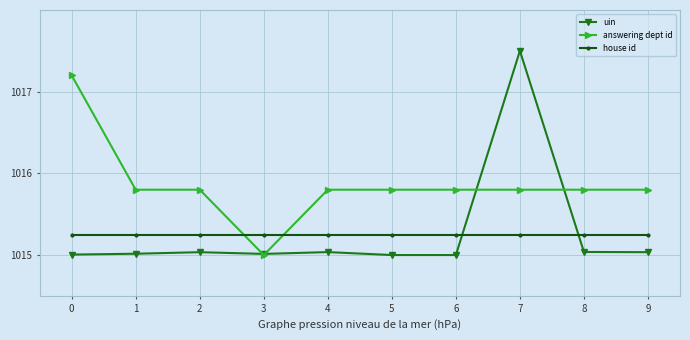

Does the chart display data point markers on the line(s)?

Yes